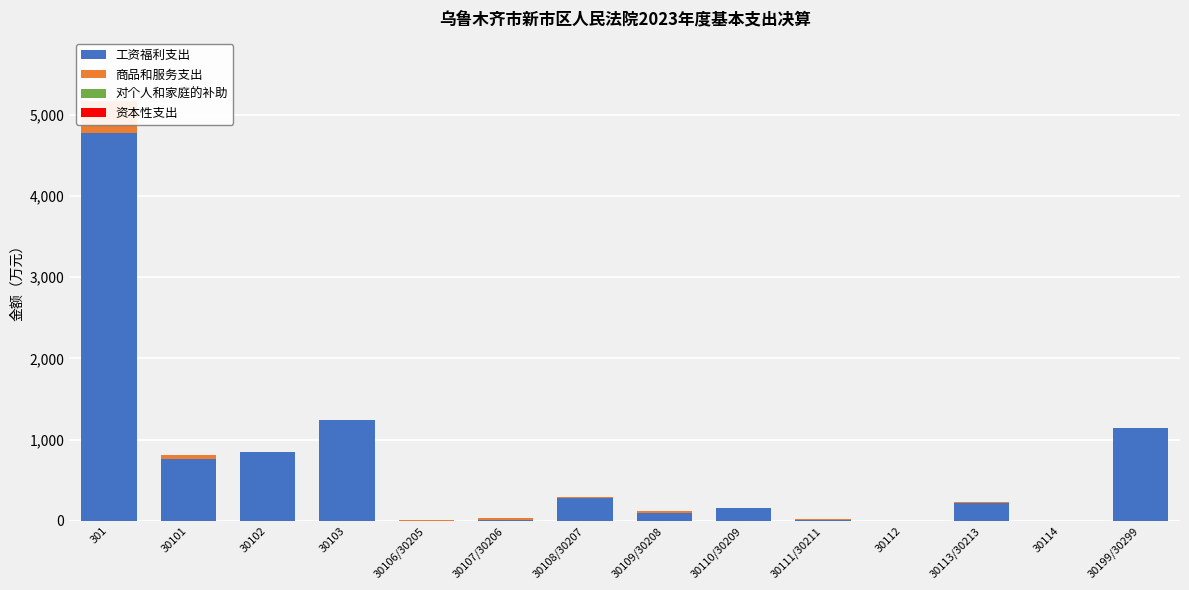

Is it true that 商品和服务支出 equals 3.1 at 30106/30205?

False